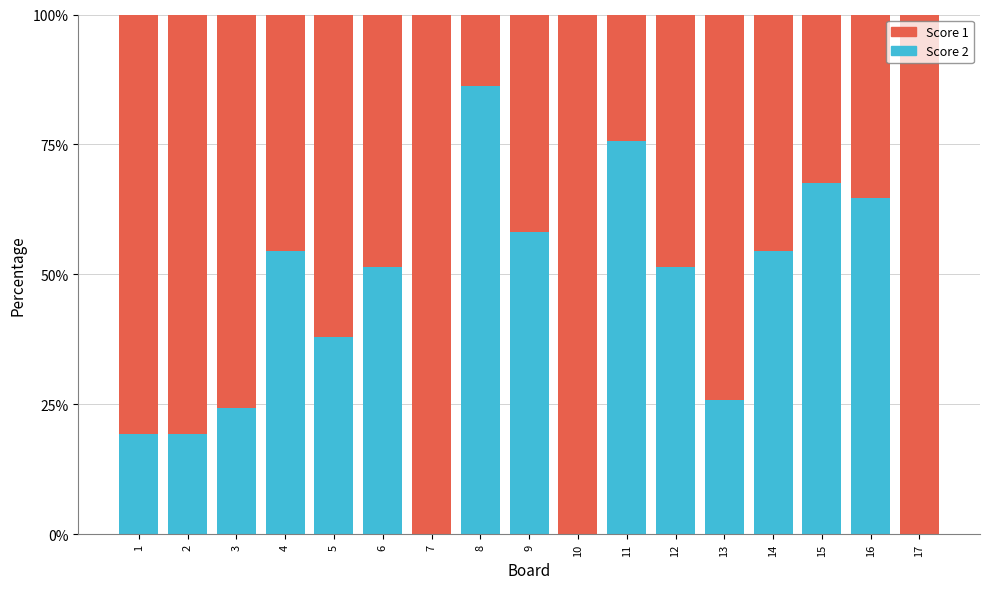

True or false: Score 2 has a value of 41.9 at 10.

False